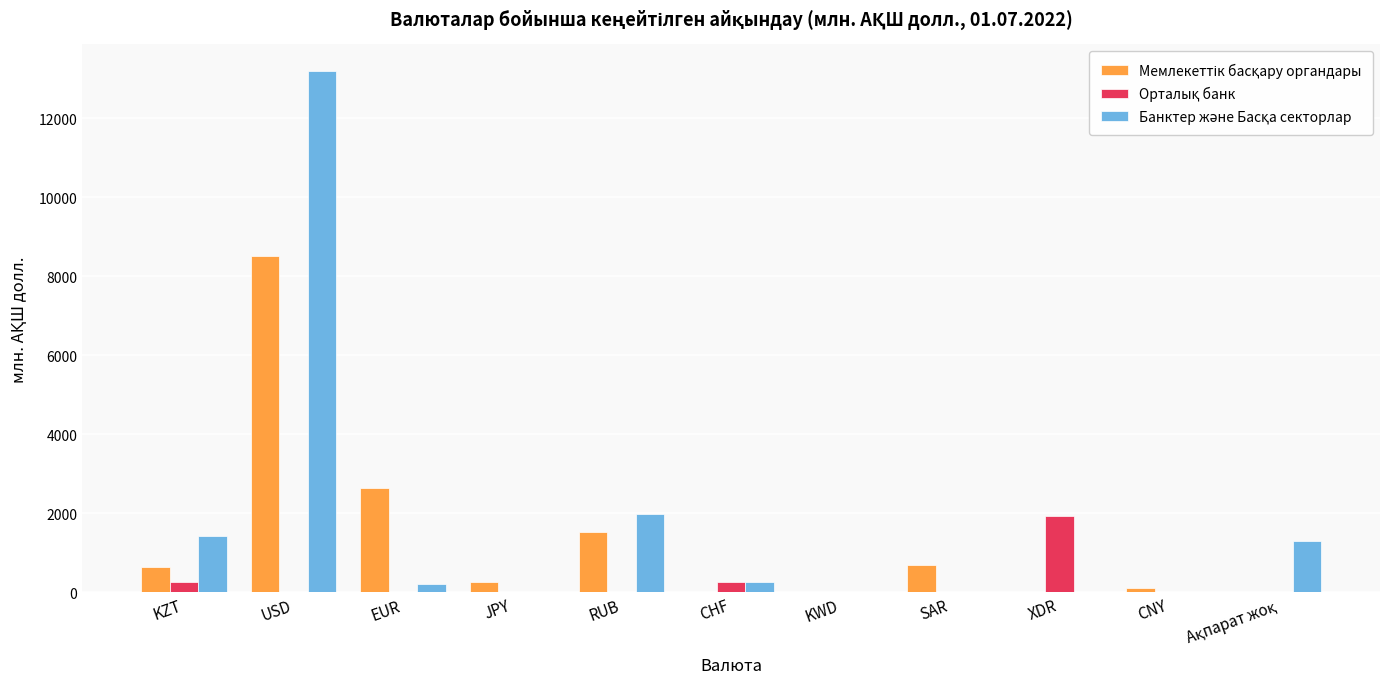

What is the greatest value displayed?

13211.4